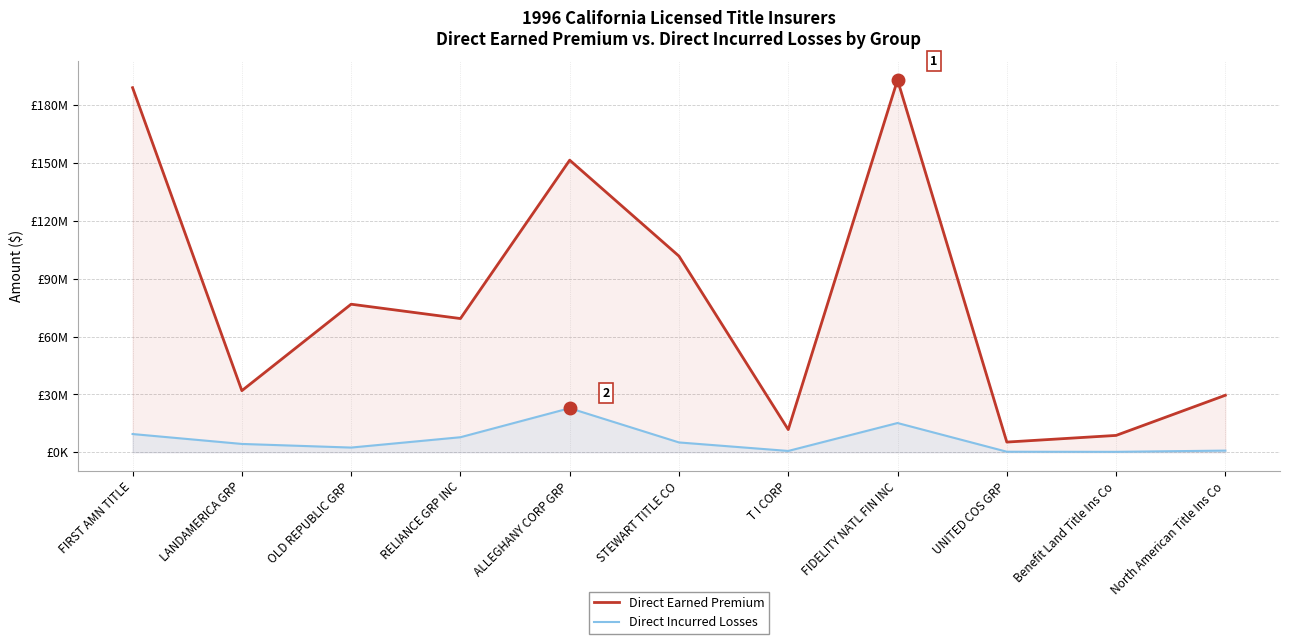

What is the minimum value for Direct Incurred Losses?

201703